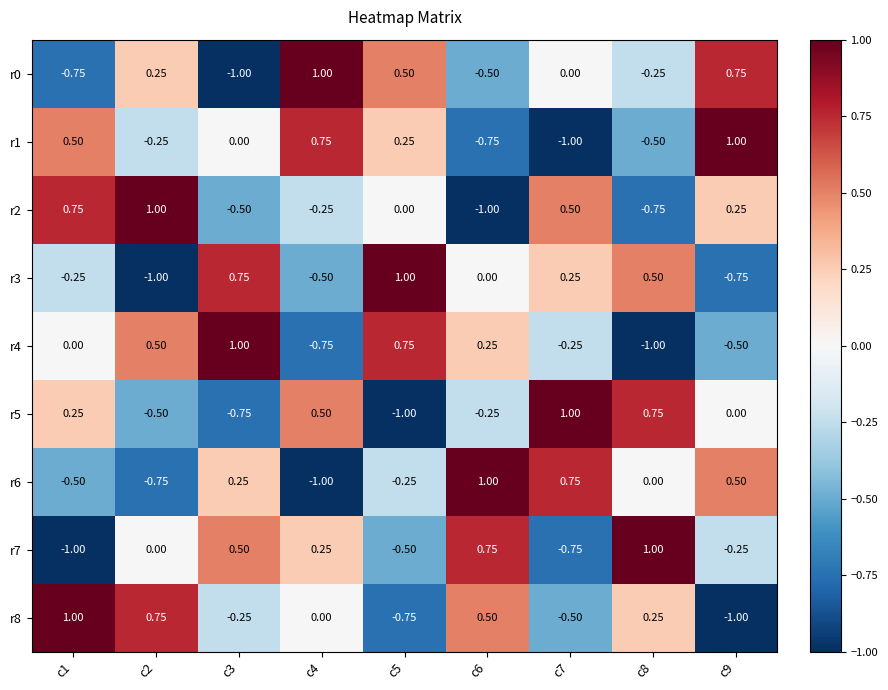

At which category is the sum across all series the highest?

c1